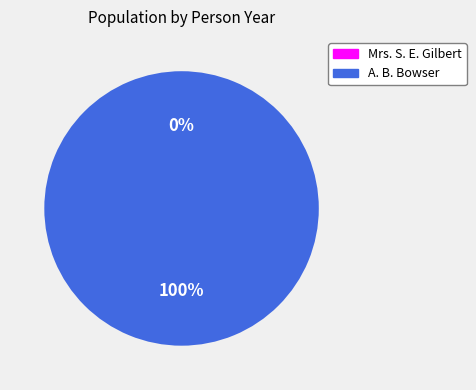

To the nearest percent, what portion does A. B. Bowser represent?

100%